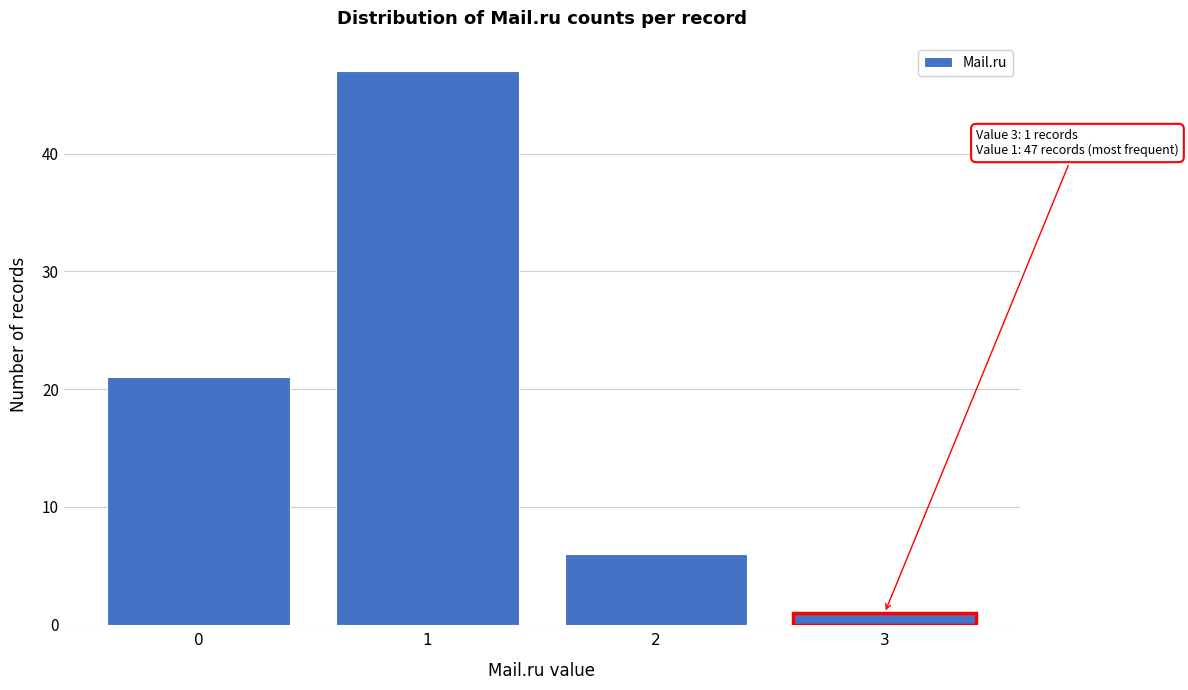

Reading left to right, list all the values displayed in this chart.

0=21	1=47	2=6	3=1